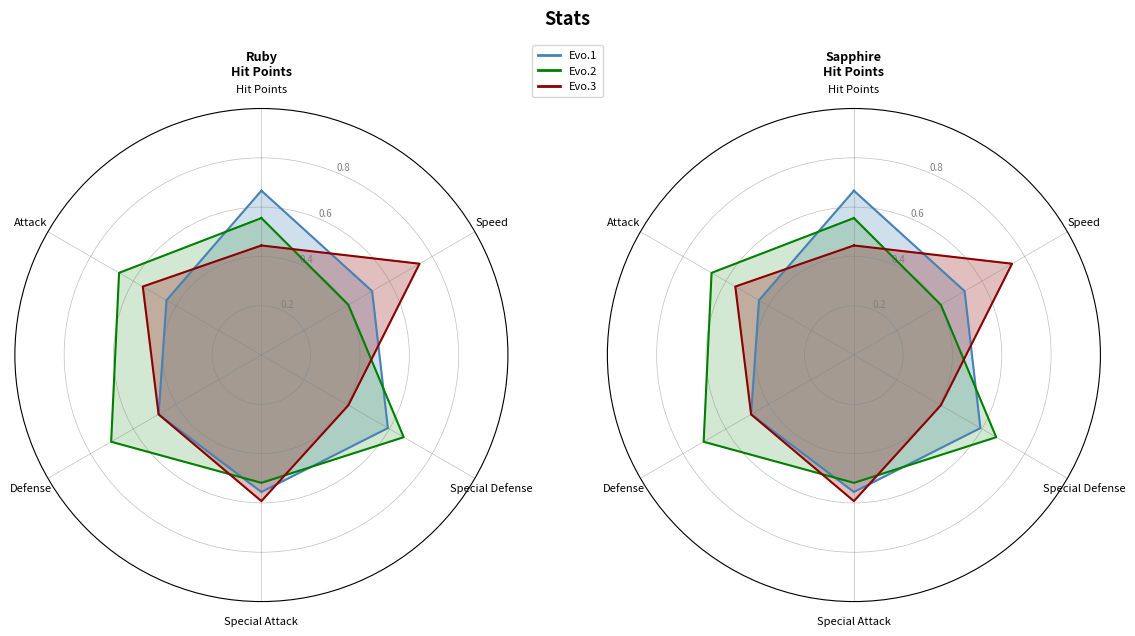

What is the greatest value displayed?

0.7